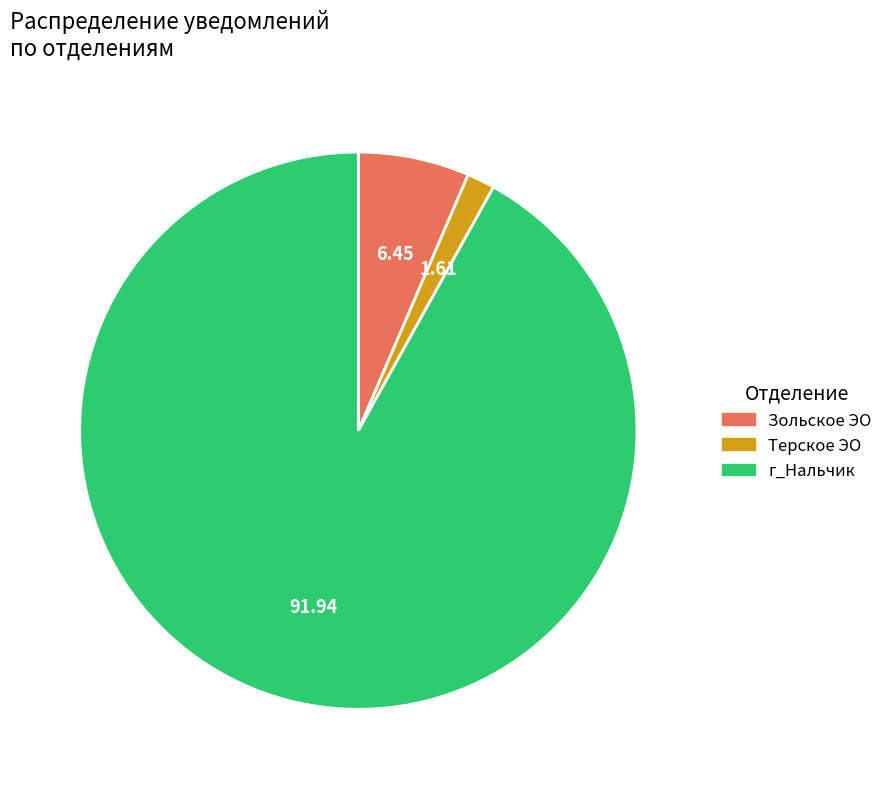

Rank the categories by value from highest to lowest.

г_Нальчик, Зольское ЭО, Терское ЭО